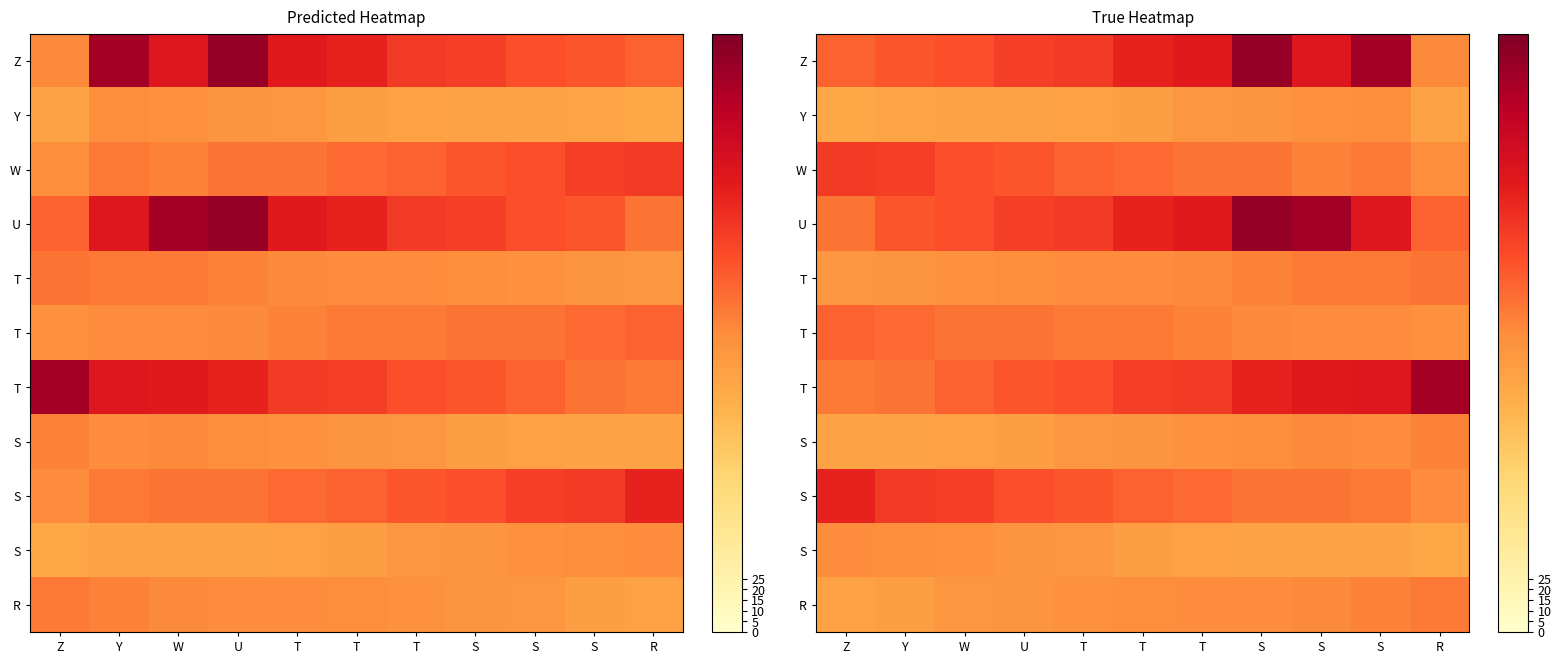

How many distinct data groups are displayed?

11